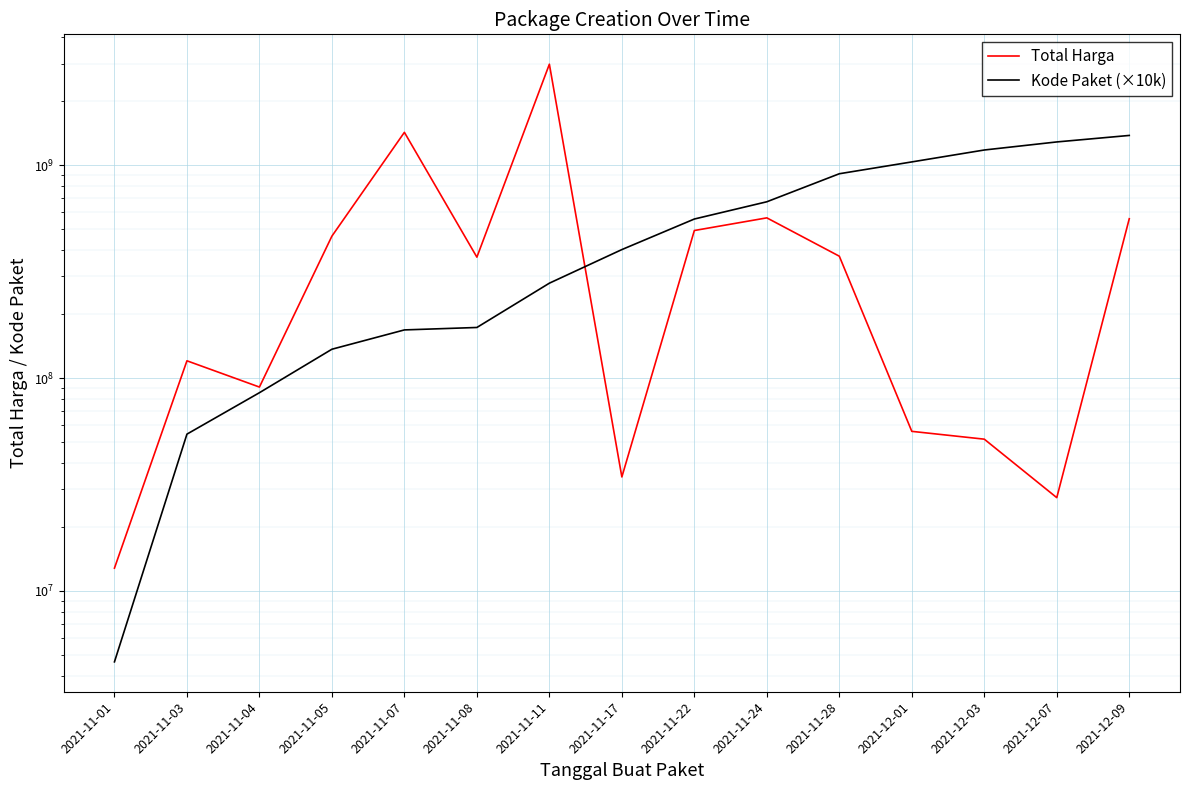

What is the average value of the Total Harga series?

508234792